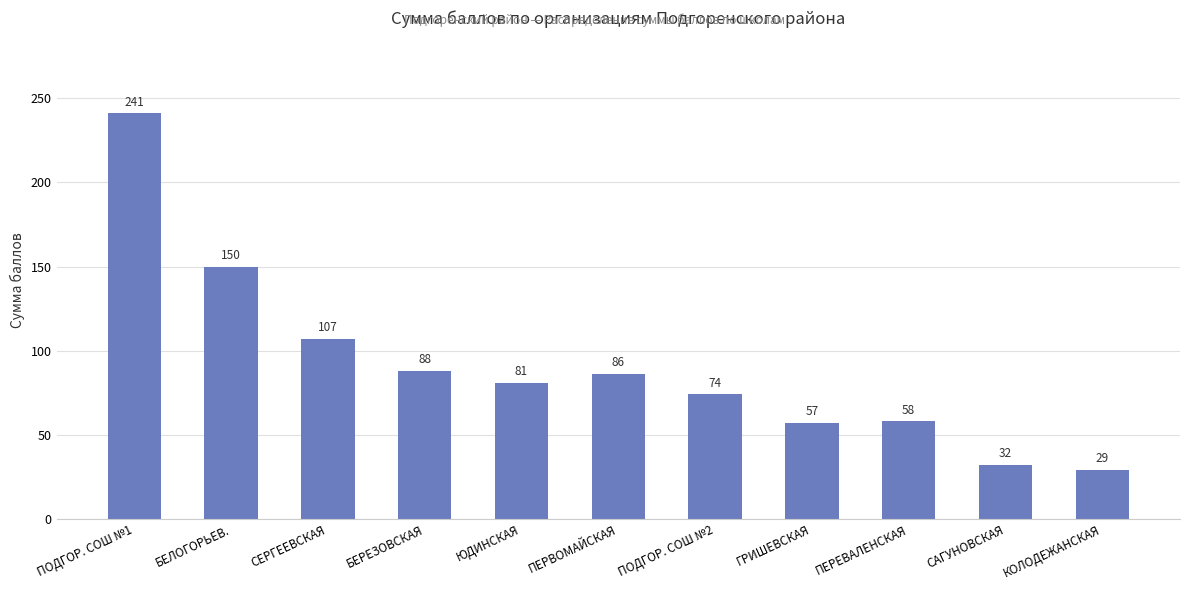

What is the greatest value displayed?

241